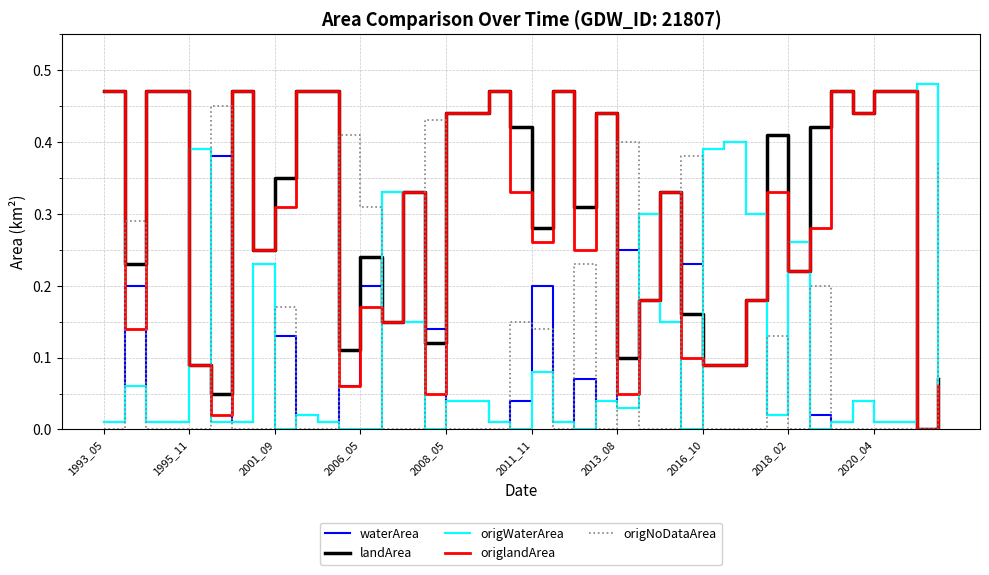

How many lines are shown in the chart?

5